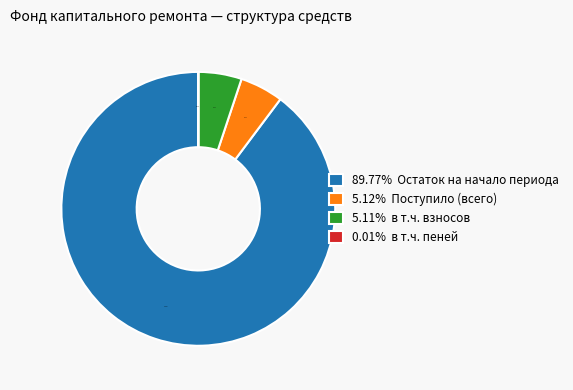

Is the sum of 5.12% Поступило (всего) and 89.77% Остаток на начало периода greater than half?

Yes